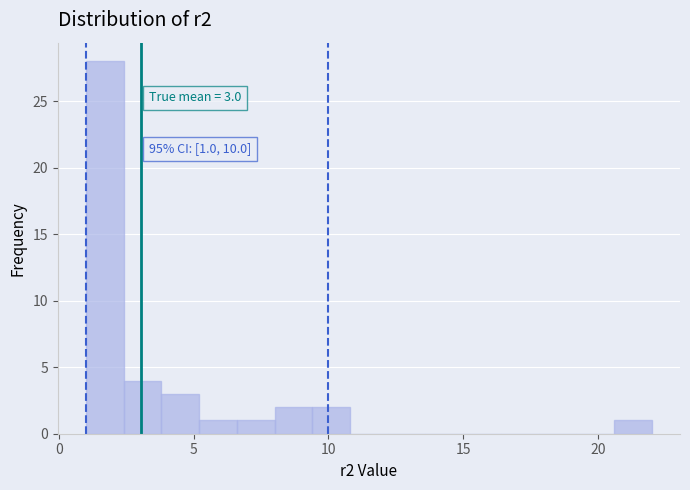

Around what value on the x-axis is the tallest bar? Give the approximate position of its centre, as read against the axis.

1.5